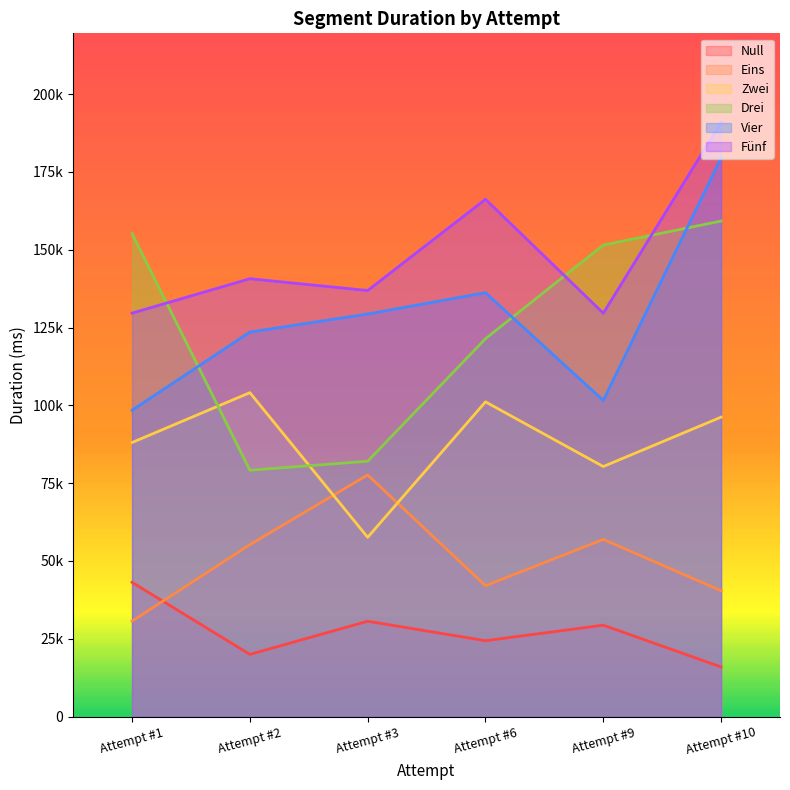

Which series has the largest total across all categories?

Fünf